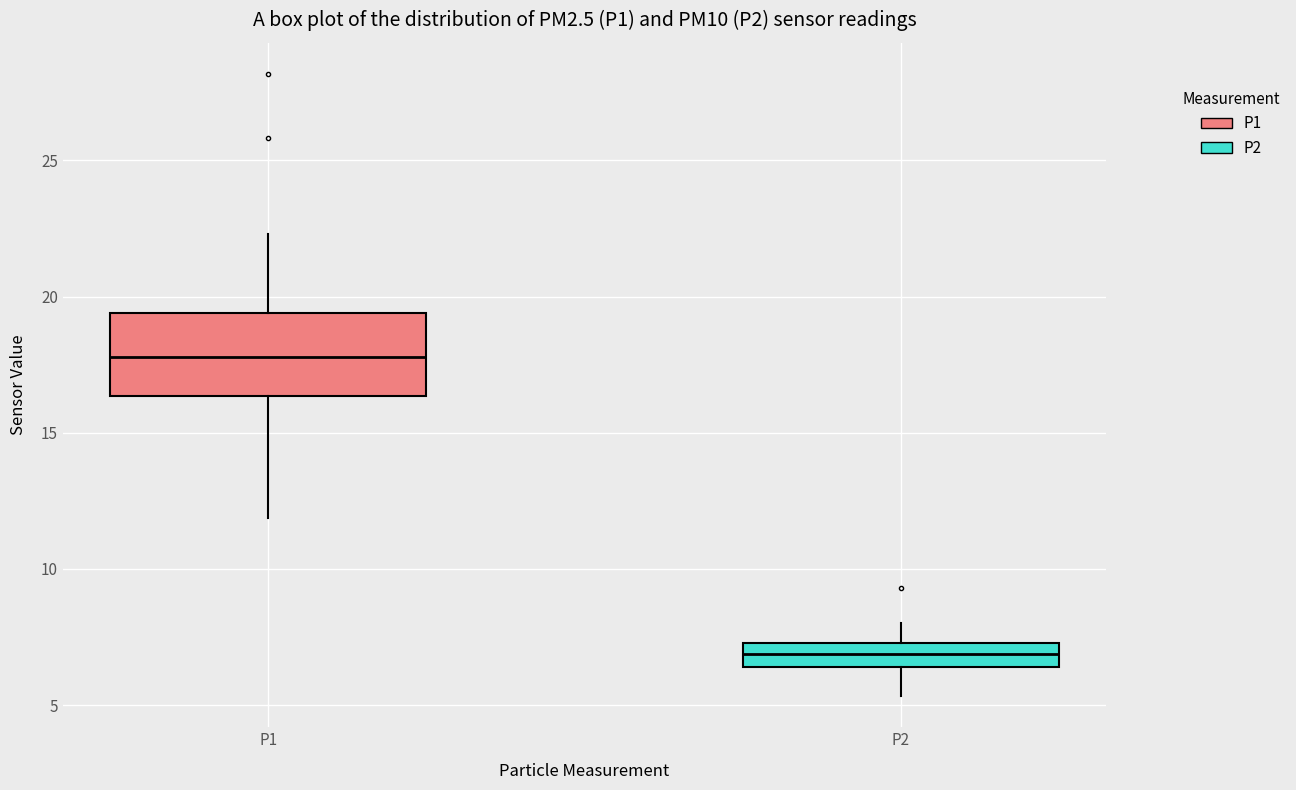

Where does the median line of the box for P1 sit on the y-axis? The values are not printed on the chart, so give them approximately, as read against the axis.

18.0